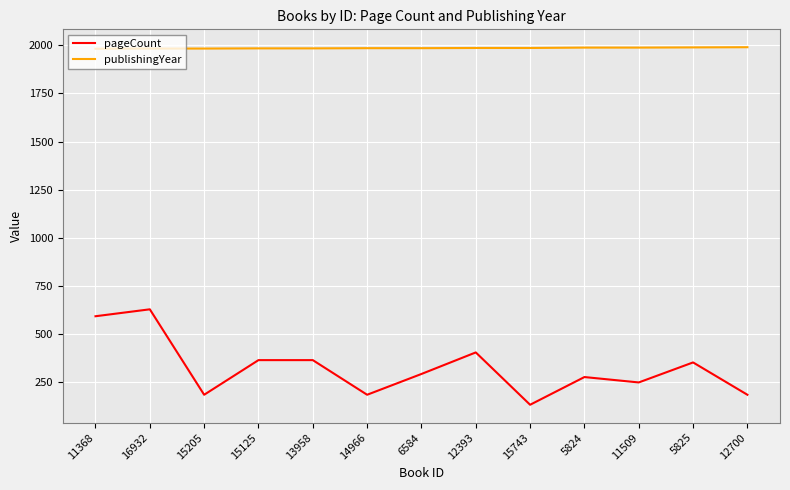

What is the maximum value for pageCount?

628